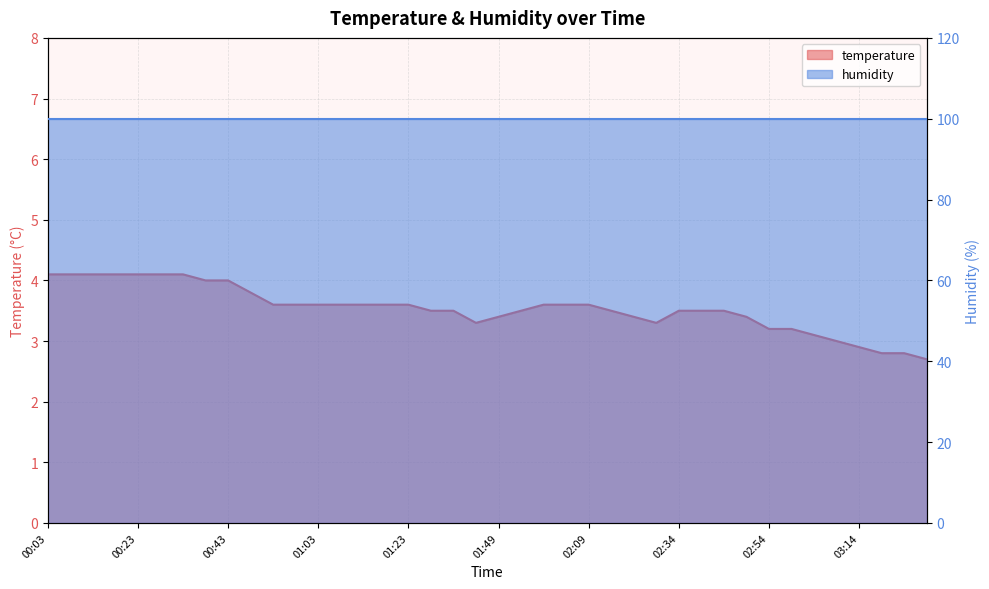

What is the average value?

3.5